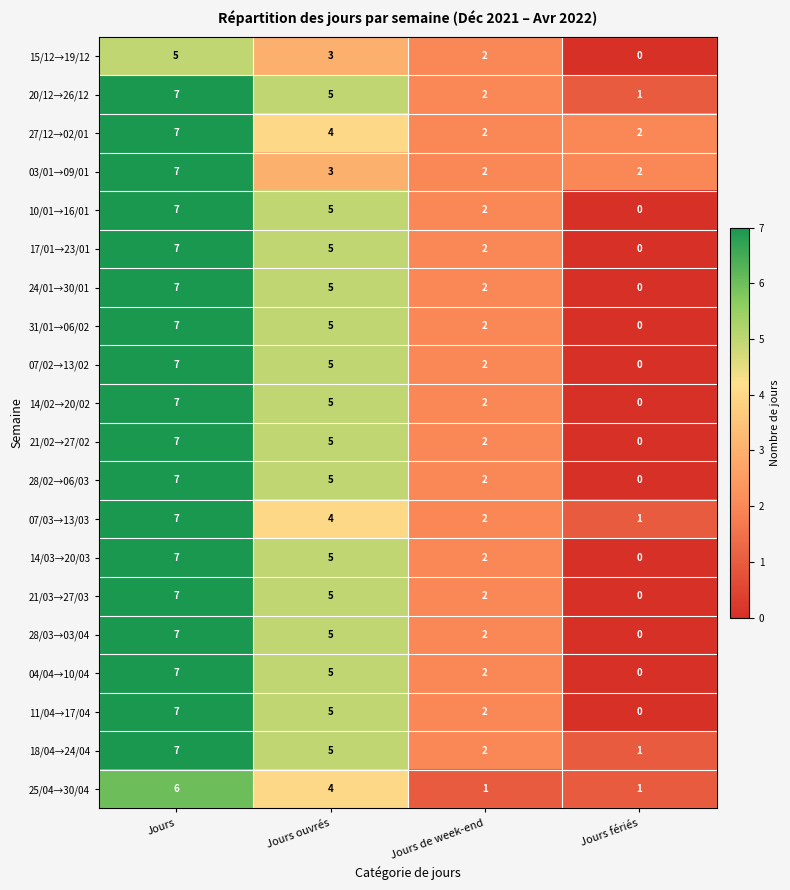

Is it true that 10/01→16/01 equals 3 at Jours fériés?

False